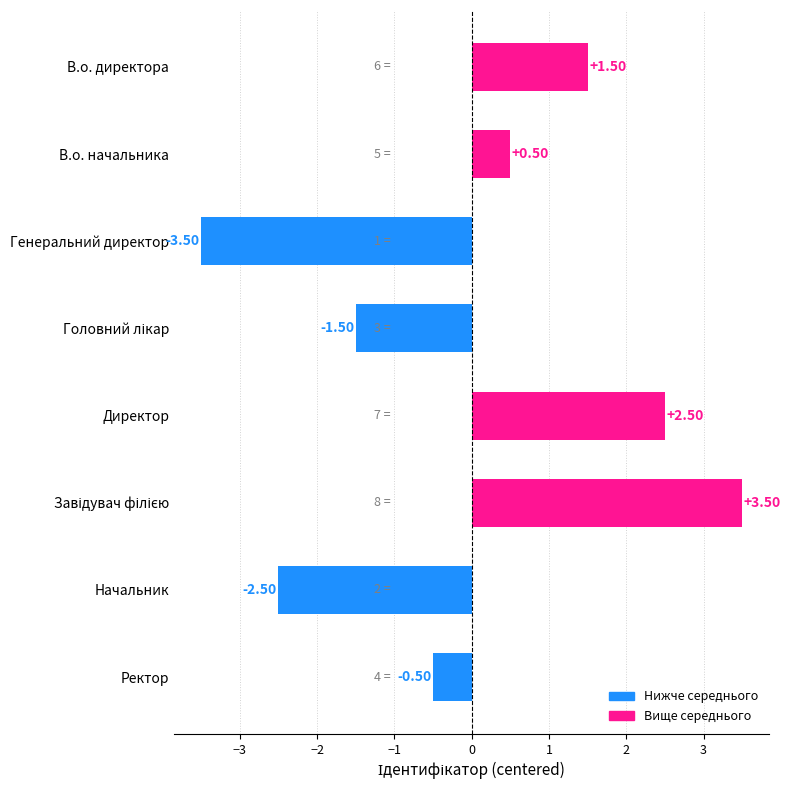

Which has a higher value, В.о. начальника or Ректор?

В.о. начальника